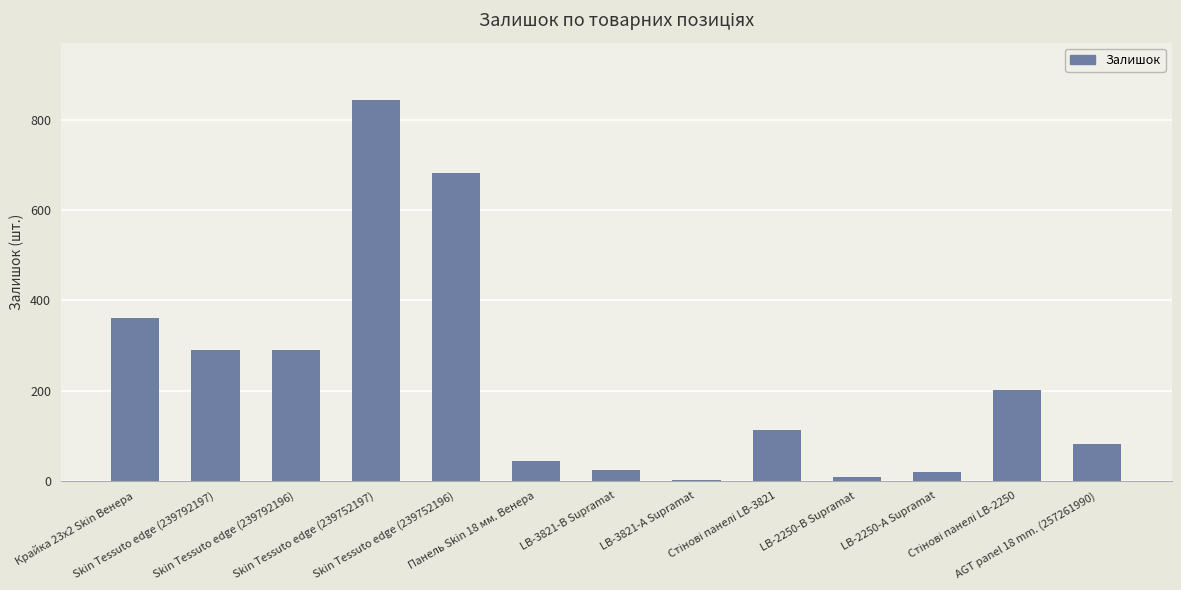

What is the sum of all values?

2961